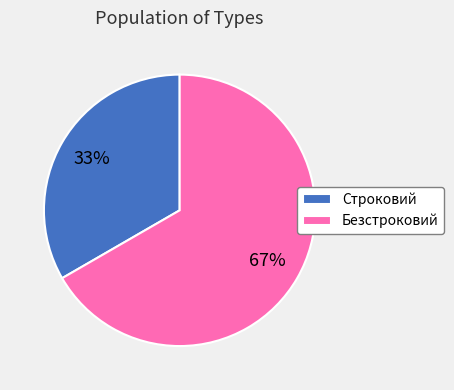

Approximately how many times larger is the value at Безстроковий compared to Строковий?

2.0